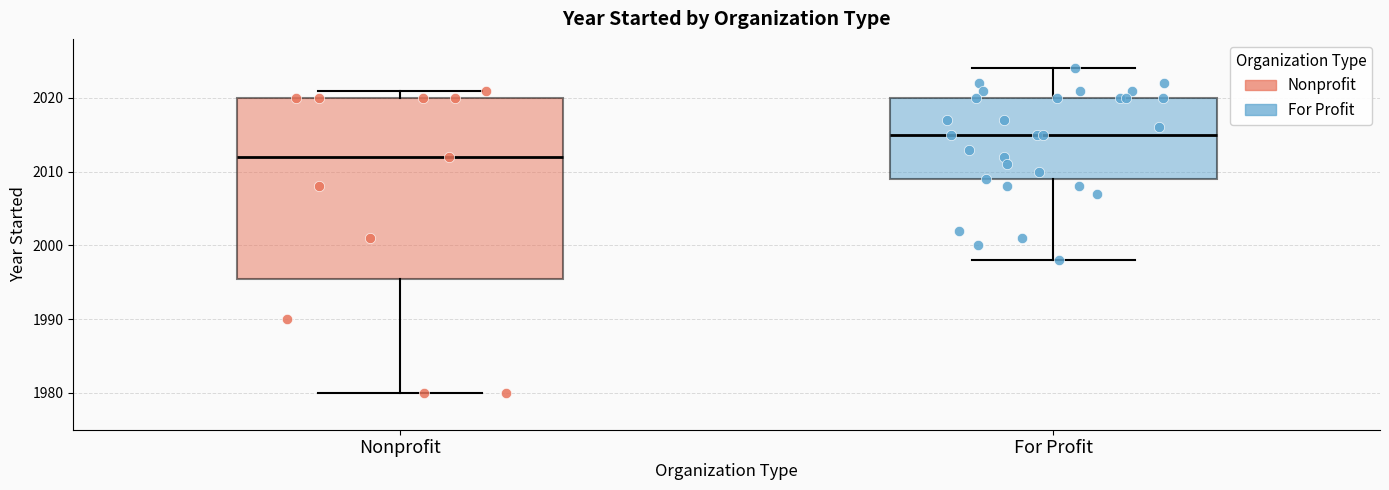

Which box is the tallest, from its lower edge to its upper edge?

Nonprofit